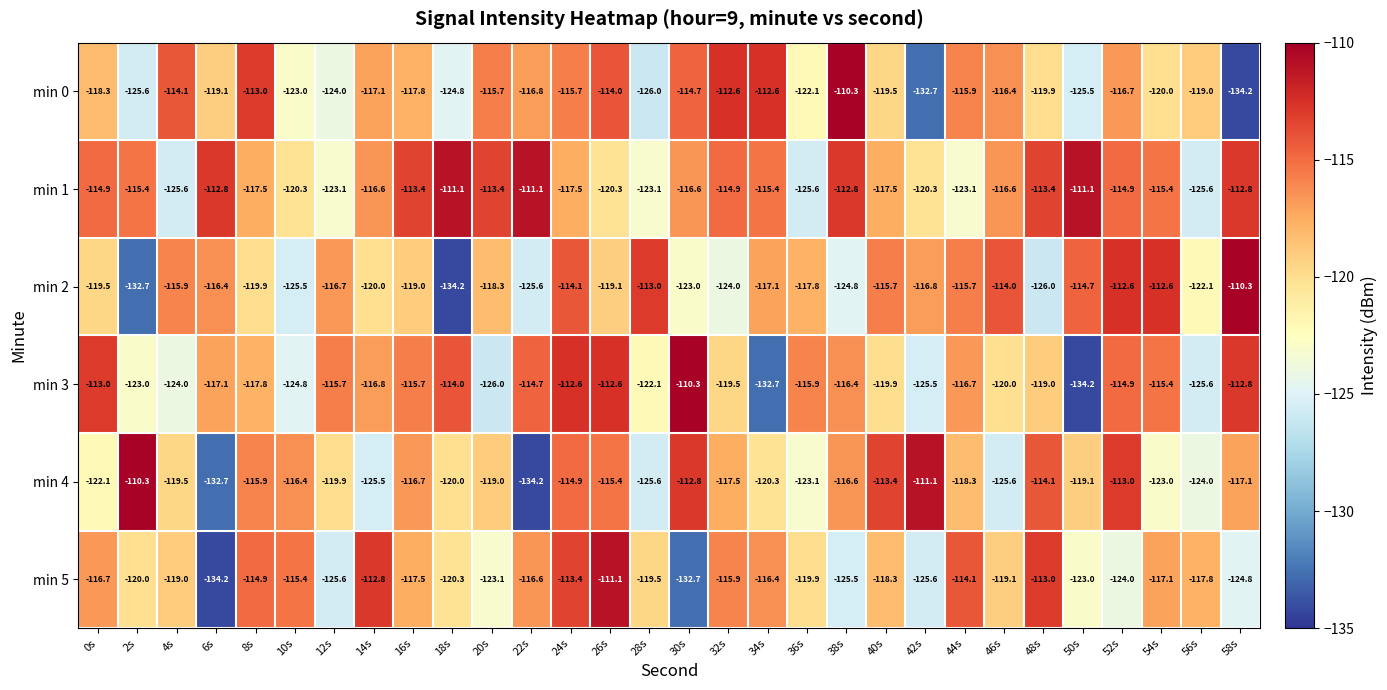

At which category is the sum across all series the highest?

24s